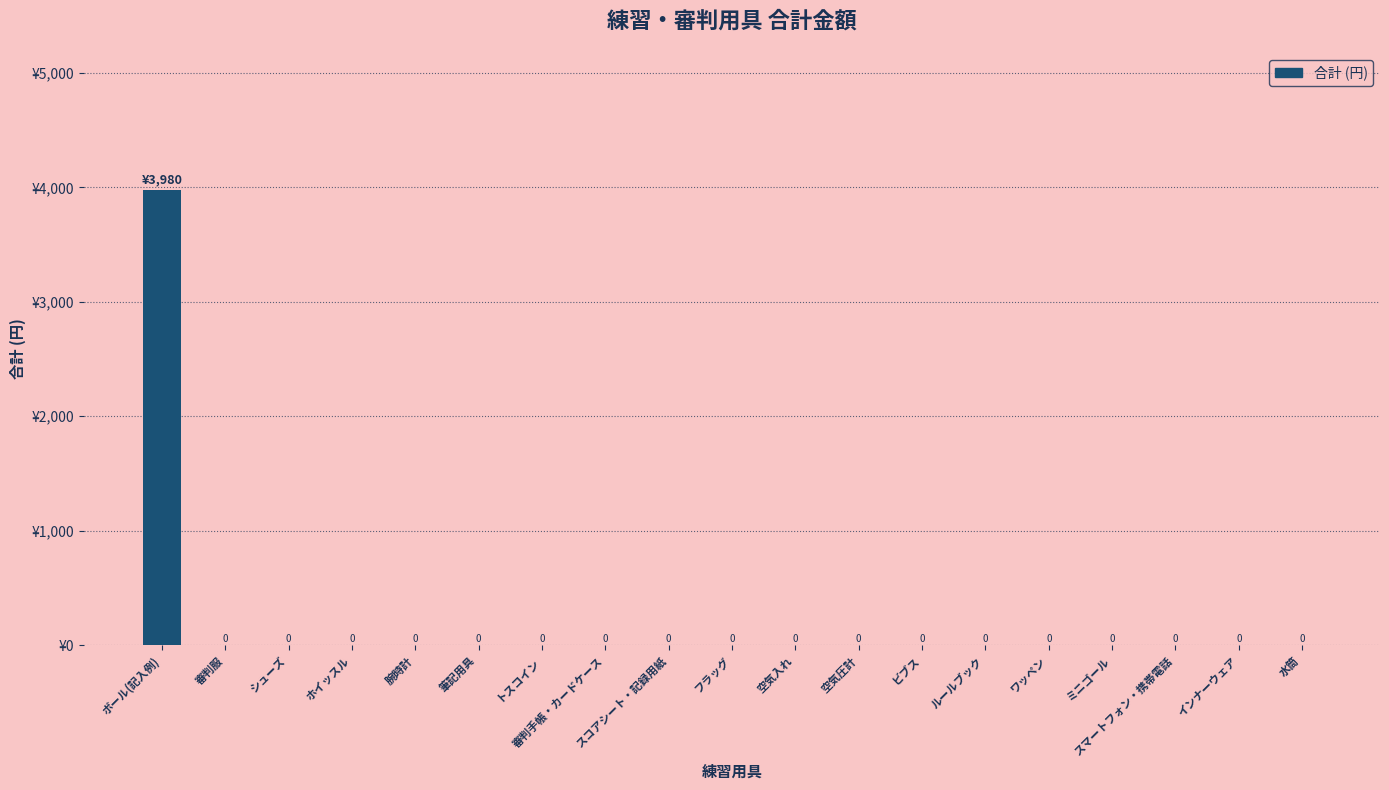

Which label corresponds to the largest value in the chart?

ボール(記入例)